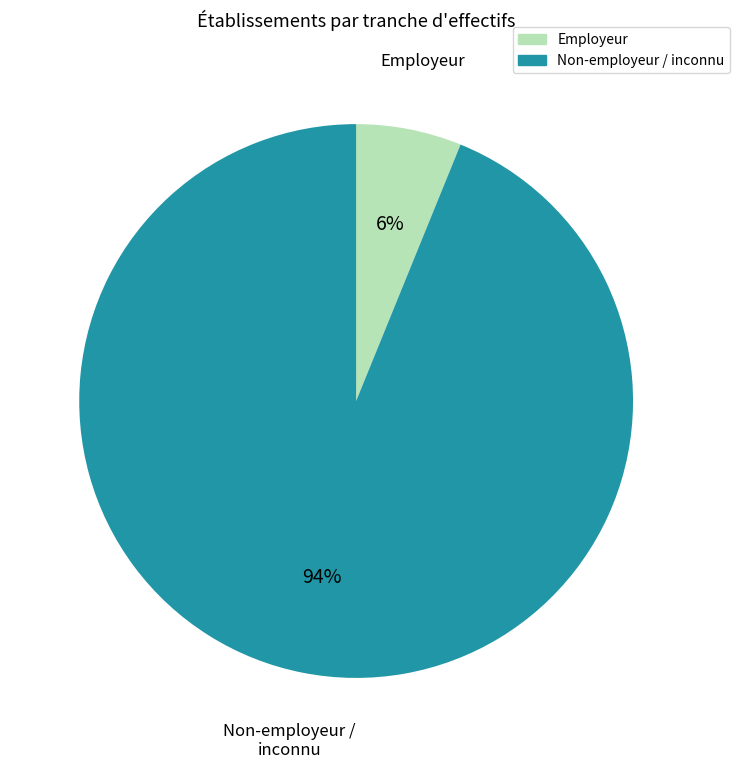

What percentage is the Employeur slice, to the nearest percent?

6%